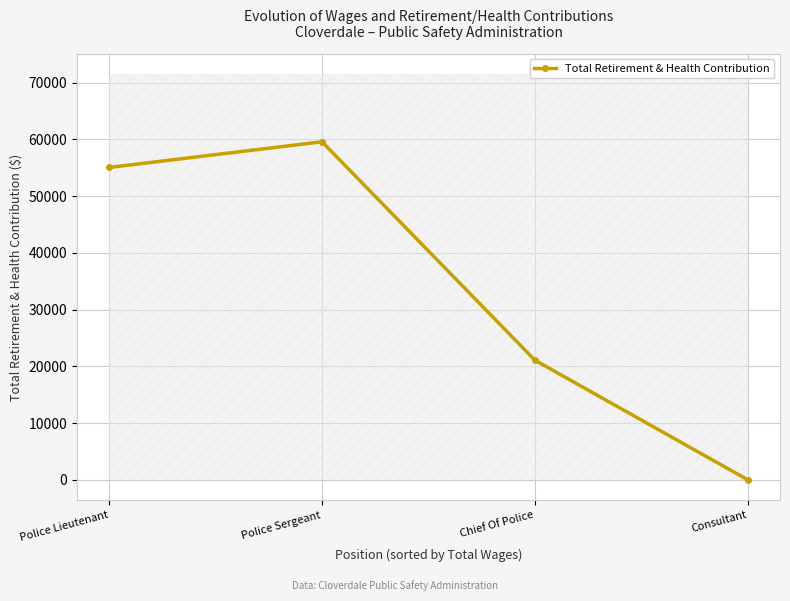

What is the ratio of the value at Police Lieutenant to the value at Chief Of Police?

2.6